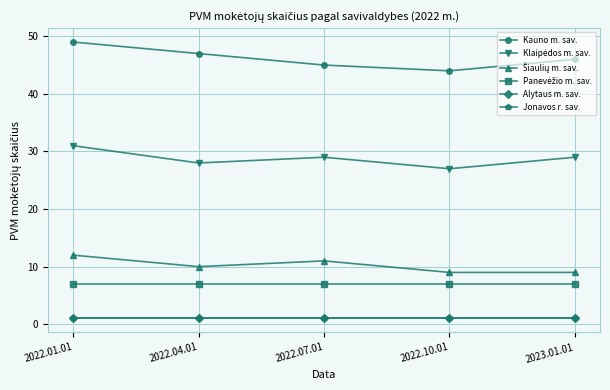

True or false: Klaipėdos m. sav. and Kauno m. sav. intersect in this chart.

False